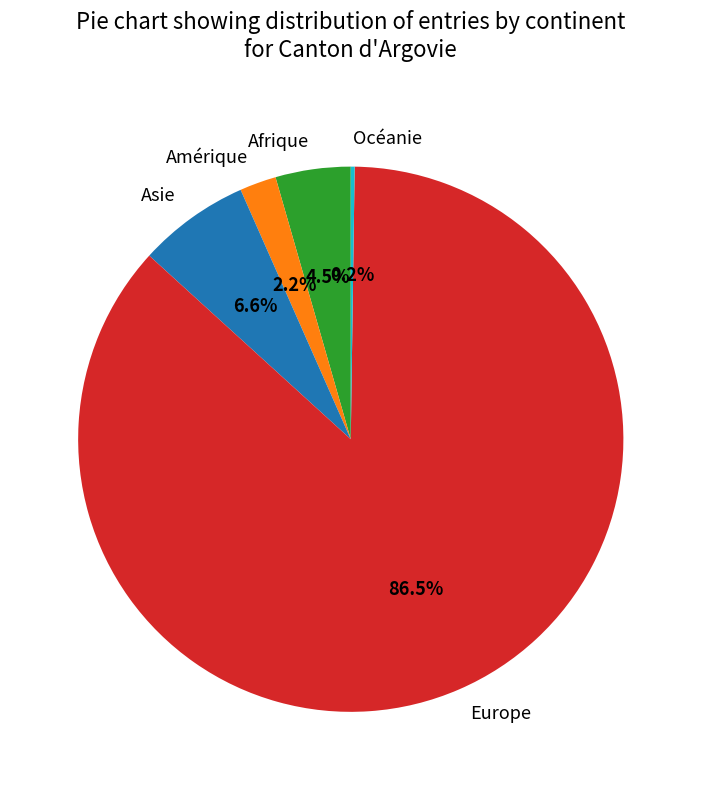

What is the majority slice?

Europe